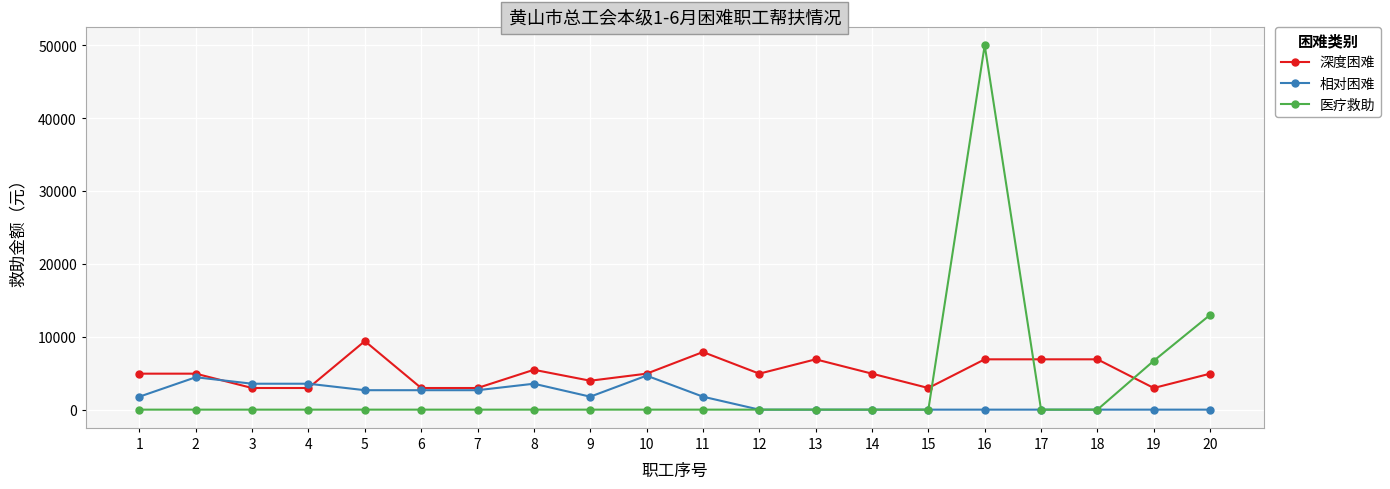

What is the difference between the 深度困难 values at 19 and 17?

3936